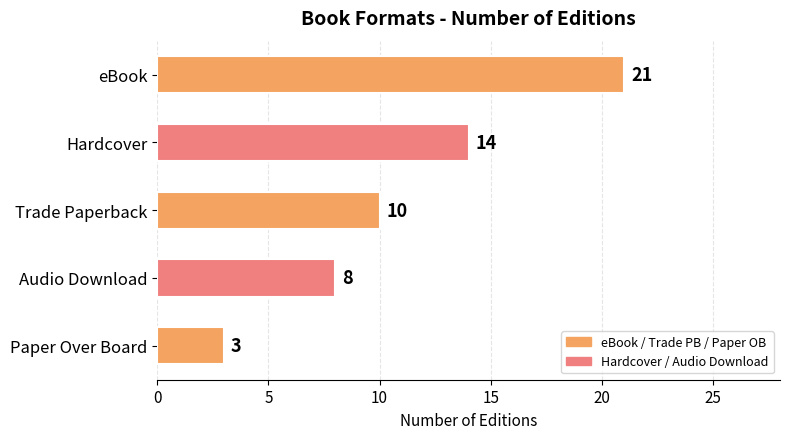

Is it true that the value at Audio Download is 8?

True